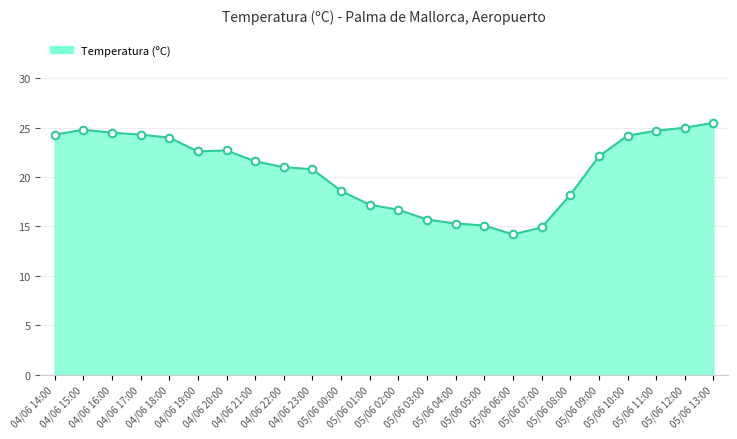

What is the change in value from 04/06 17:00 to 05/06 09:00?

-2.2